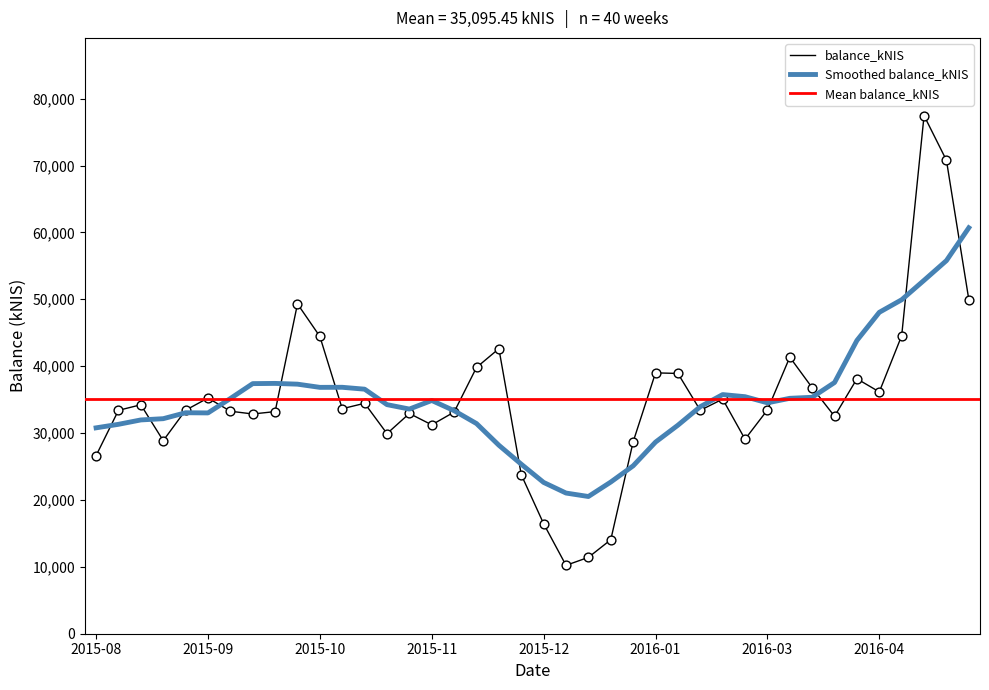

What is the highest value of the Smoothed balance_kNIS series?

60690.6